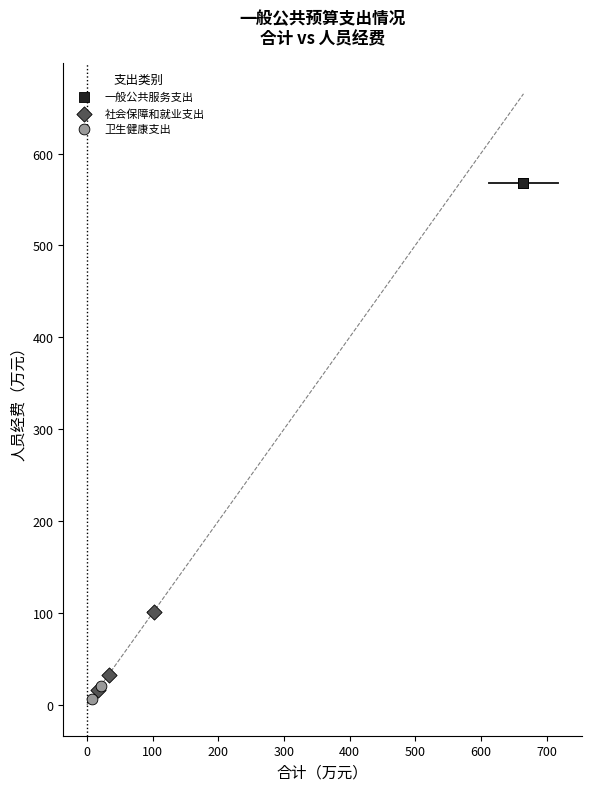

What are all the series names shown in the legend?

一般公共服务支出, 社会保障和就业支出, 卫生健康支出